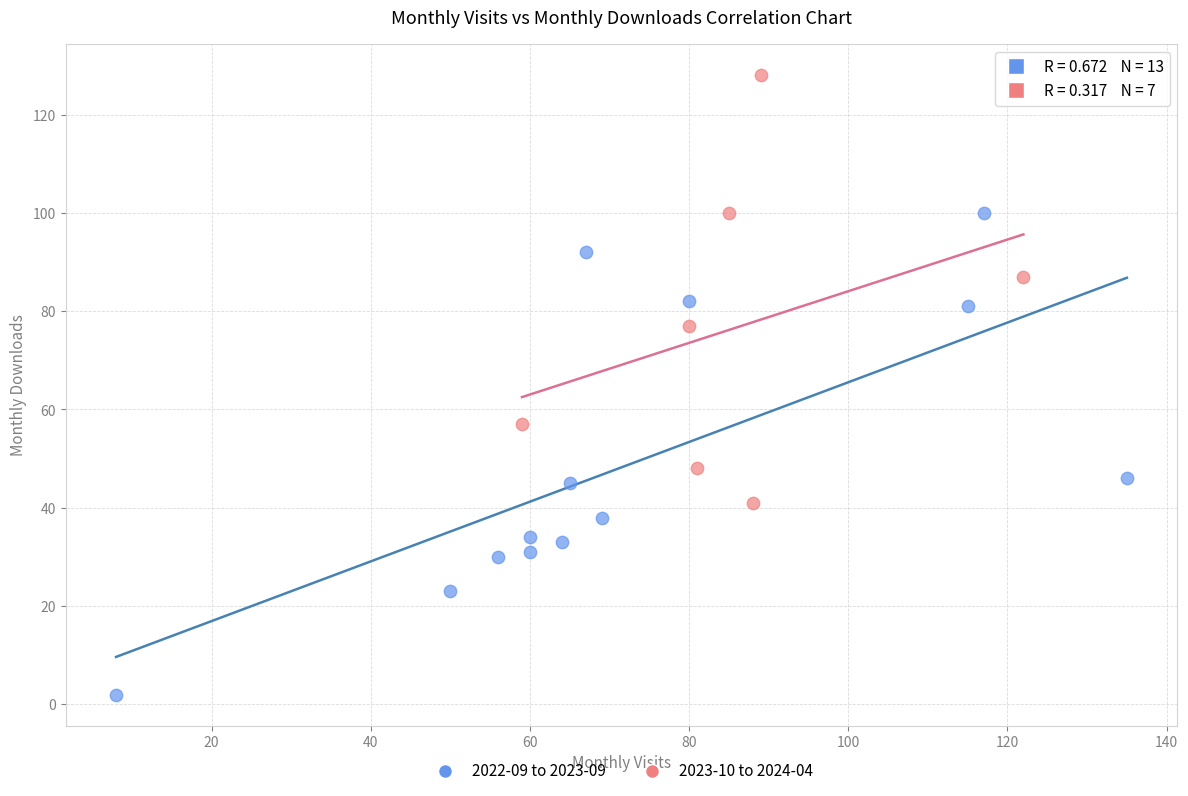

Which series contains the highest Y value?

2023-10 to 2024-04